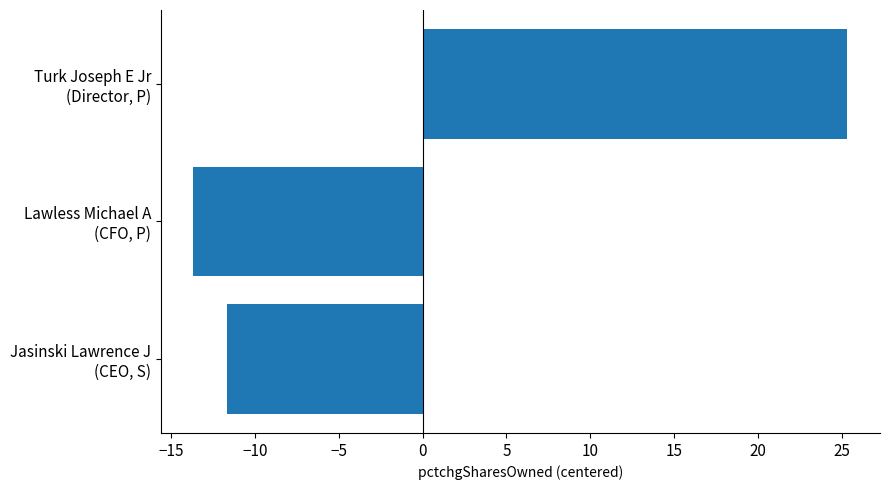

List the labels in order of value, smallest first.

Lawless Michael A
(CFO, P), Jasinski Lawrence J
(CEO, S), Turk Joseph E Jr
(Director, P)